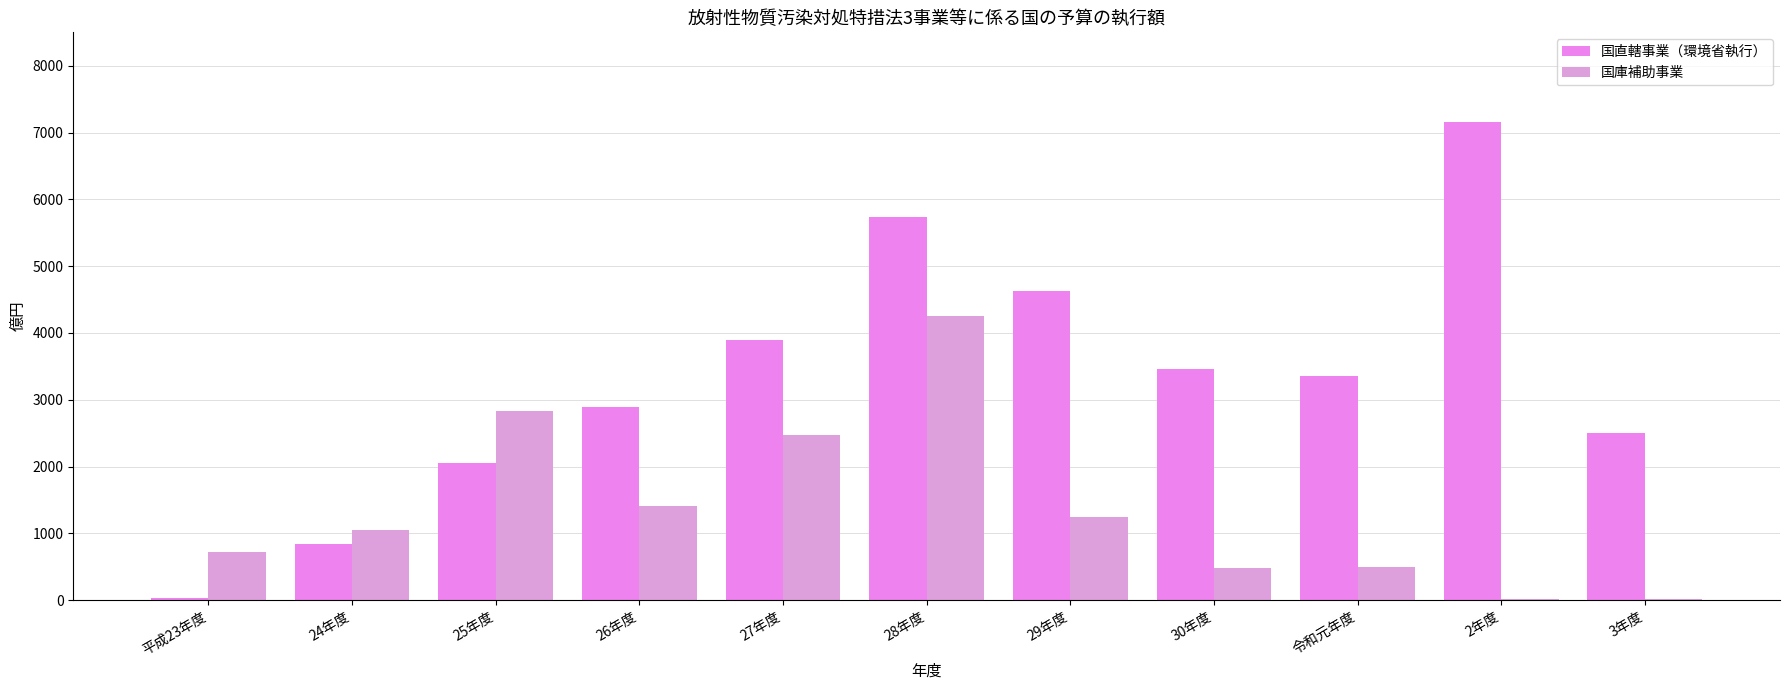

How many data points does each series have?

11